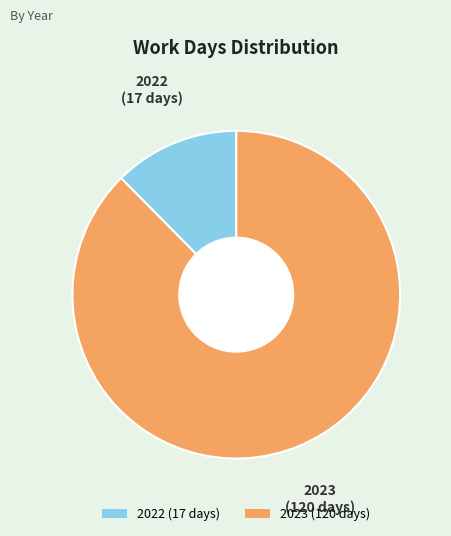

Approximately how many times larger is the value at 2023 (120 days) compared to 2022 (17 days)?

7.1